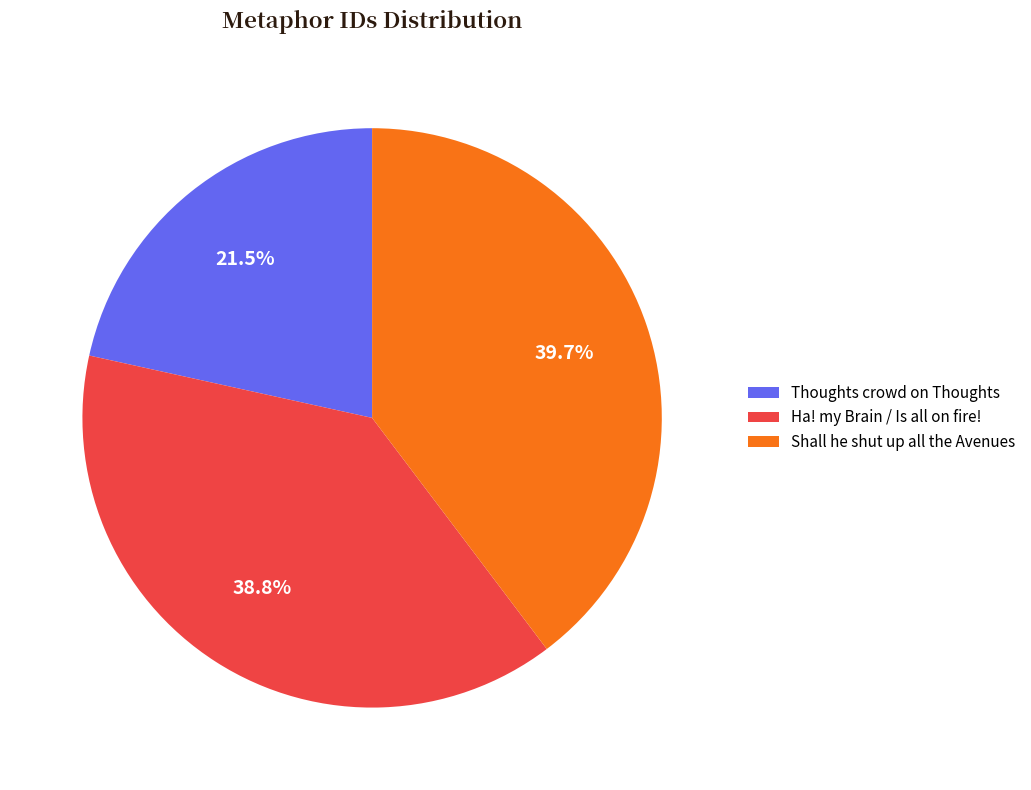

Approximately how many times larger is the value at Shall he shut up all the Avenues compared to Ha! my Brain / Is all on fire!?

1.0